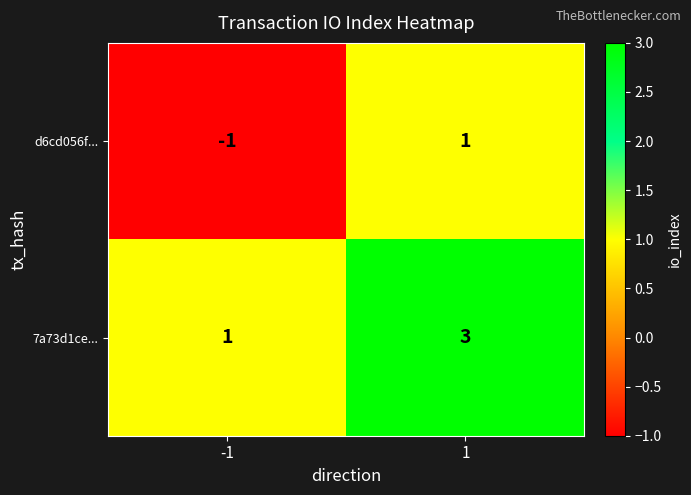

Rank the categories by d6cd056f... value from highest to lowest.

1, -1